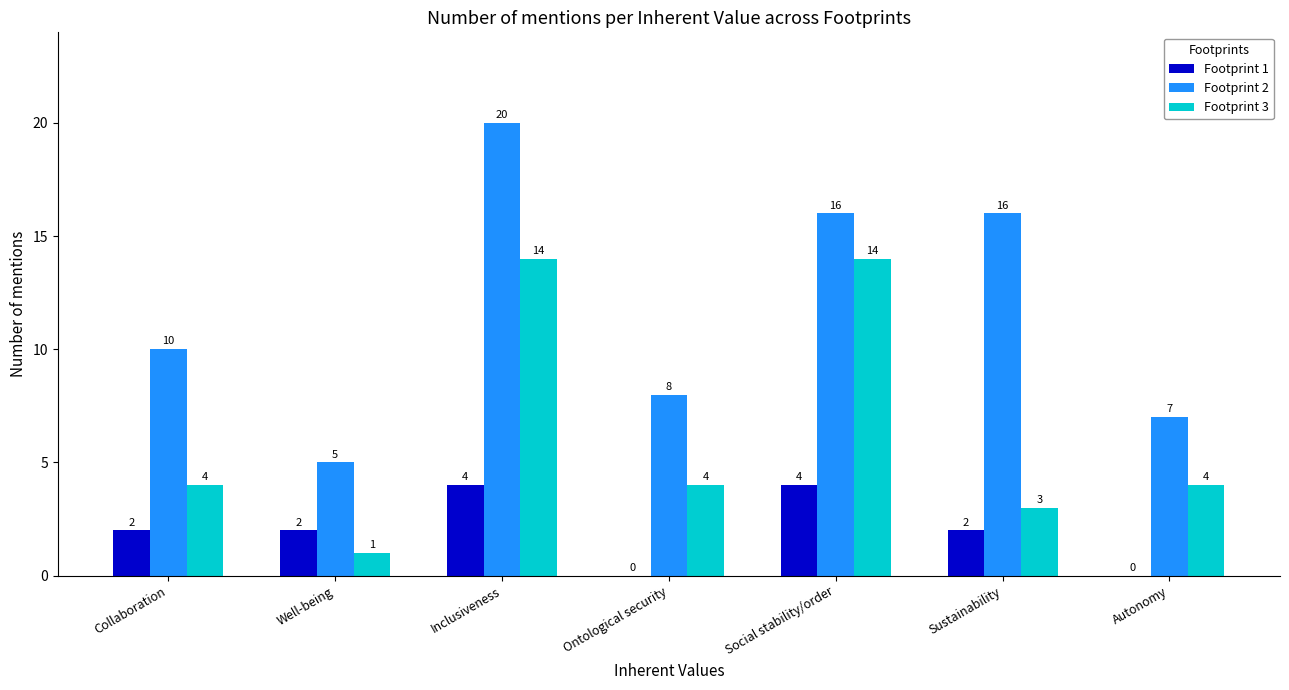

True or false: Footprint 3 has a value of 14 at Inclusiveness.

True